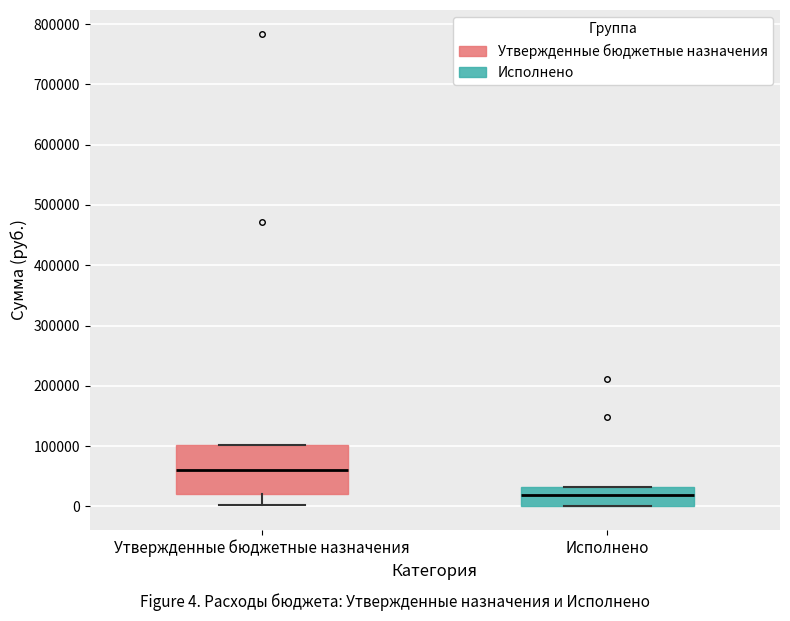

Reading left to right, read every box against the y-axis: the position of its median line, the range the box covers, and the ends of its whiskers. The values are not printed on the chart, so give them approximately, as read against the axis.

Утвержденные бюджетные назначения: median 60000, box 20000 to 100000, whiskers 0 to 100000
Исполнено: median 20000, box 0 to 30000, whiskers 0 to 30000